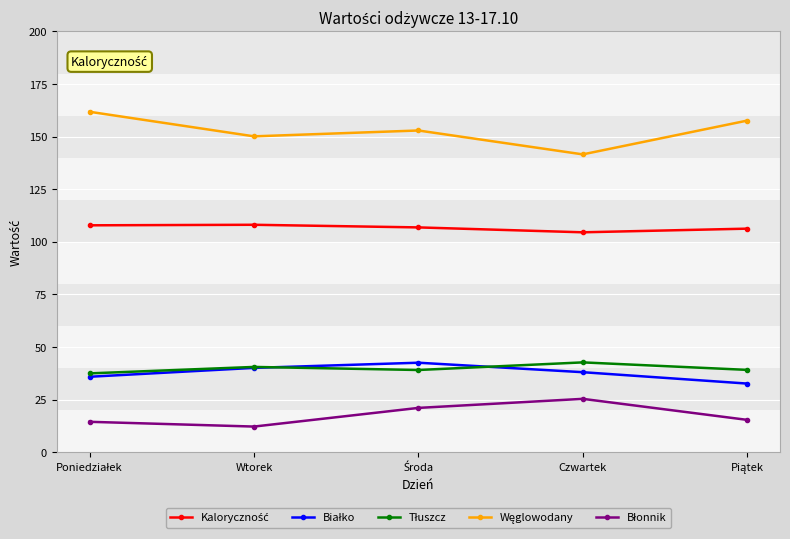

At how many categories does at least one series exceed 93?

5